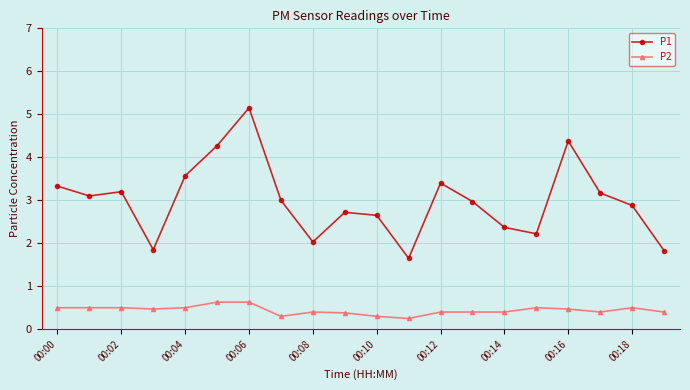

What is the value of the P1 point at the 18th from the left?

3.2